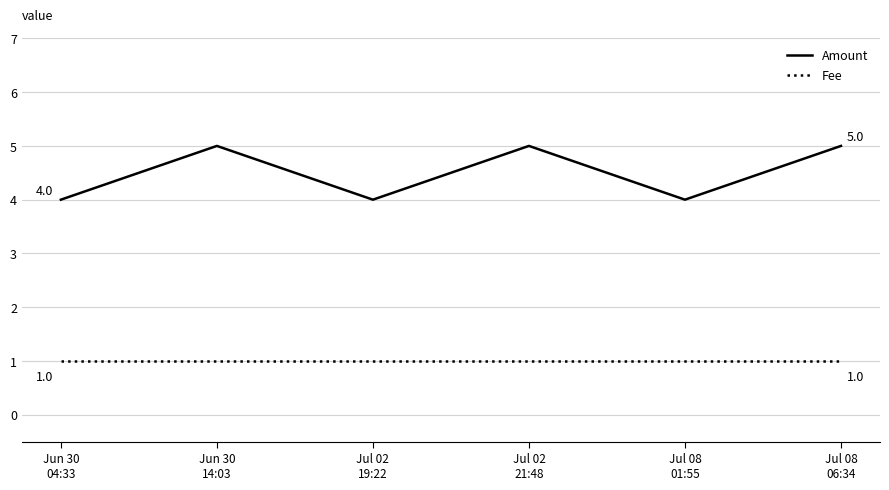

Reading left to right, transcribe all the data shown in this chart.

Amount: 4	5	4	5	4	5
Fee: 1	1	1	1	1	1